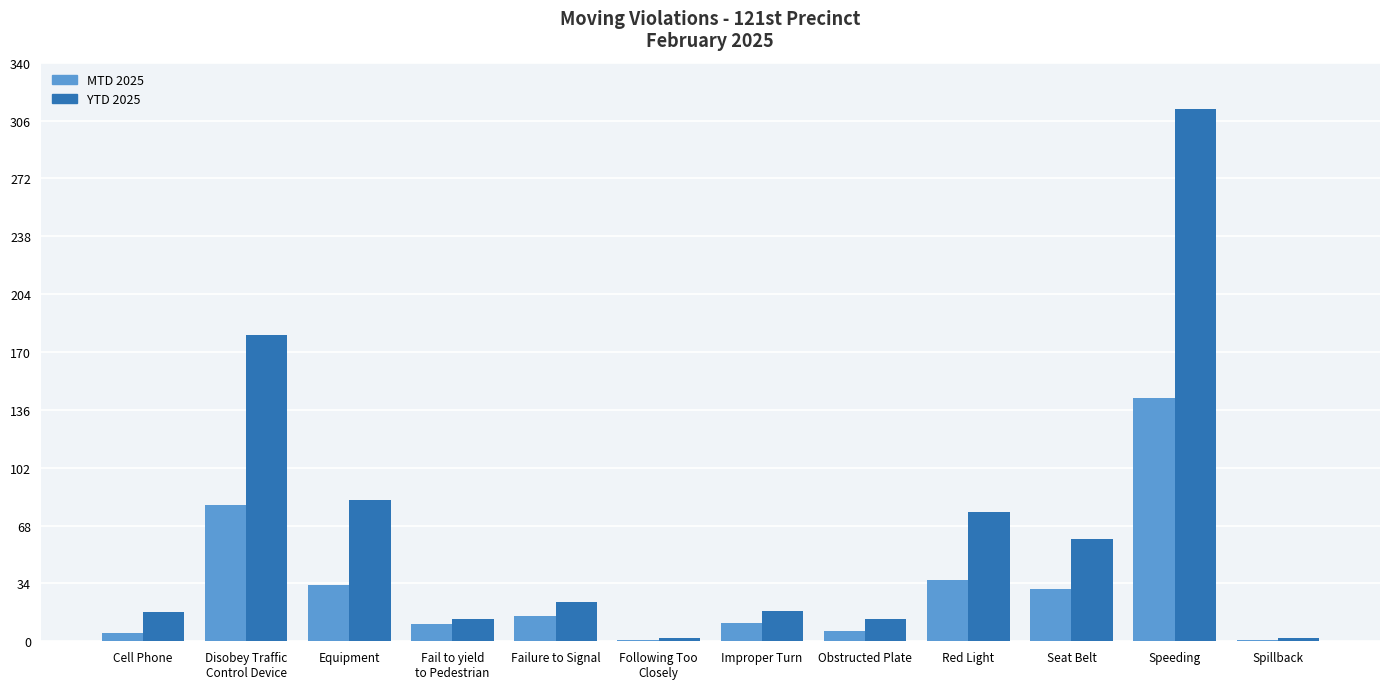

What is the sum of the YTD 2025 values at Red Light and Seat Belt?

136